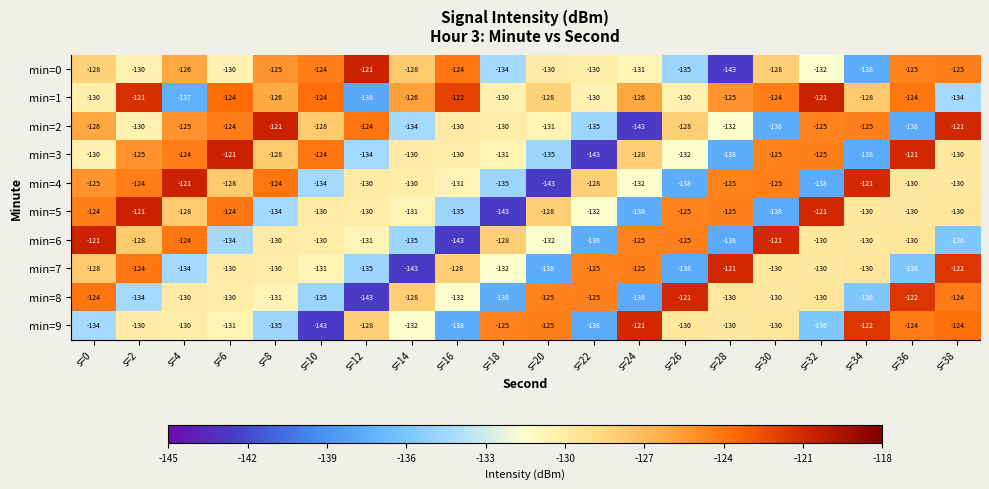

Which series has the largest total across all categories?

min=1